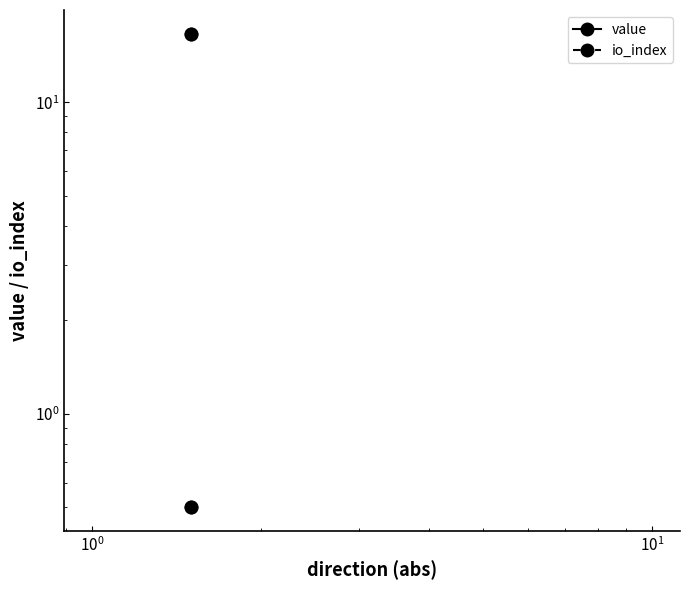

Count the number of categories in the chart.

2